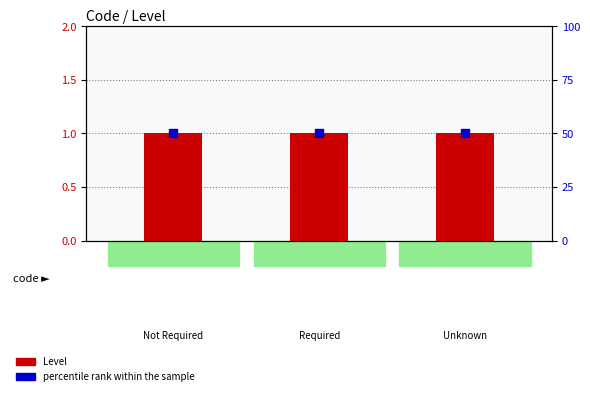

What is the total value across all series at U?

51